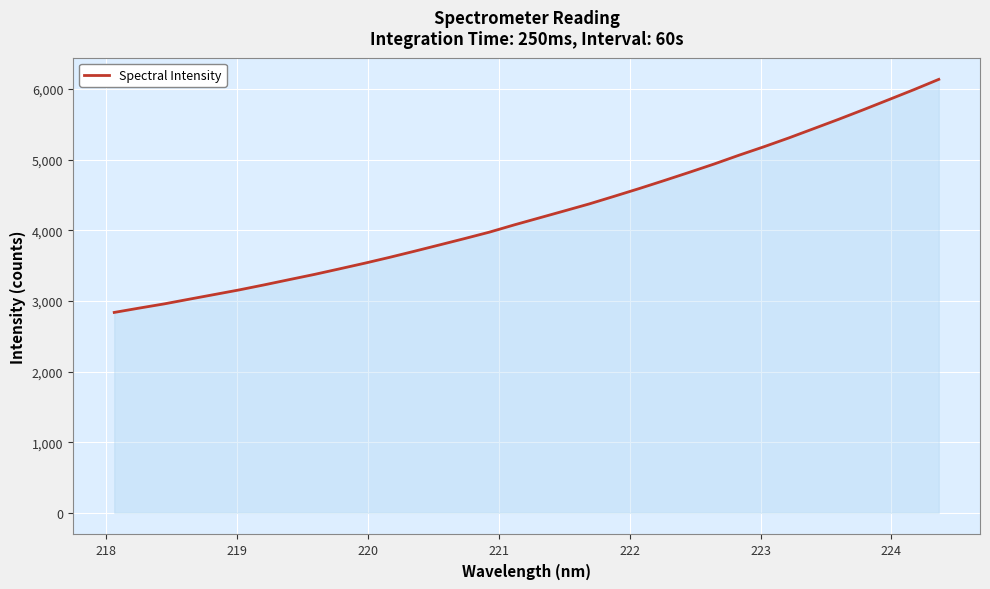

Reading left to right, list all the values displayed in this chart.

2837.6	2899.1	2958.7	3025.2	3090.9	3156.9	3228.3	3302.3	3375.6	3454.0	3533.5	3616.8	3703.7	3792.9	3882.5	3974.2	4077.5	4176.1	4274.8	4374.2	4482.2	4591.6	4705.1	4820.9	4939.2	5064.4	5184.3	5309.7	5441.7	5574.0	5710.8	5850.9	5991.5	6137.9